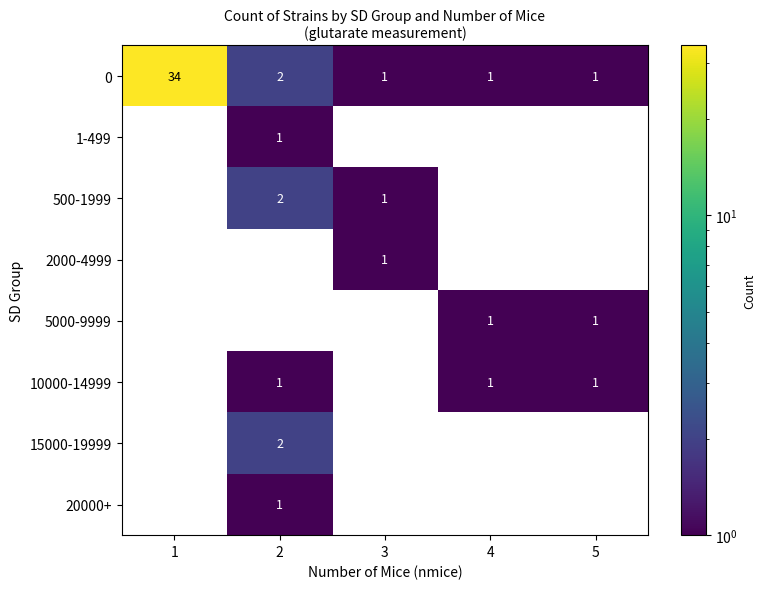

Where is 500-1999 nearest to the value 1?

3